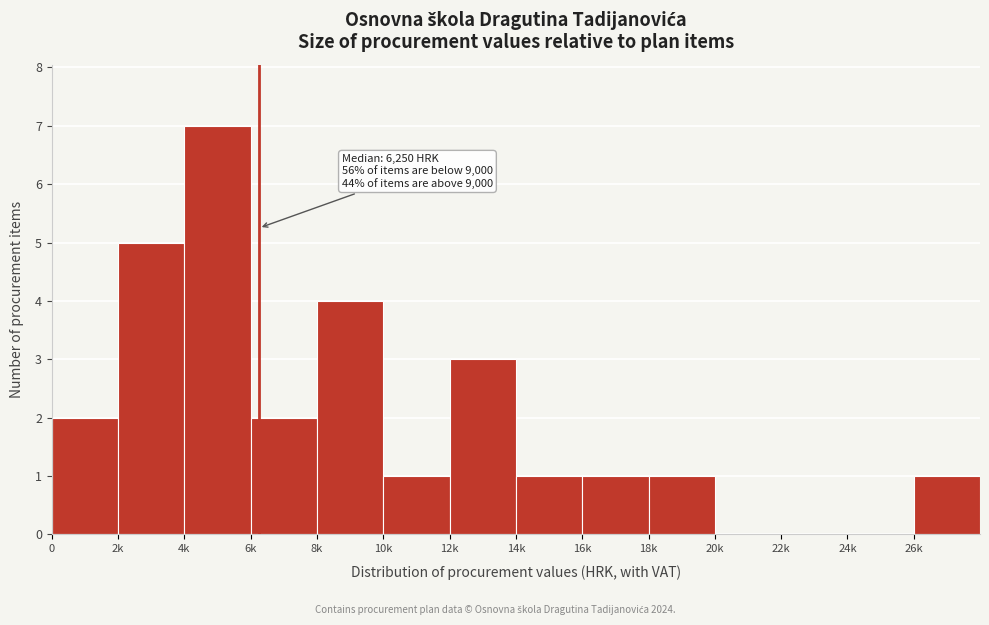

Reading right to left, what are all the values shown in this chart?

26k=1	24k=0	22k=0	20k=0	18k=1	16k=1	14k=1	12k=3	10k=1	8k=4	6k=2	4k=7	2k=5	0=2